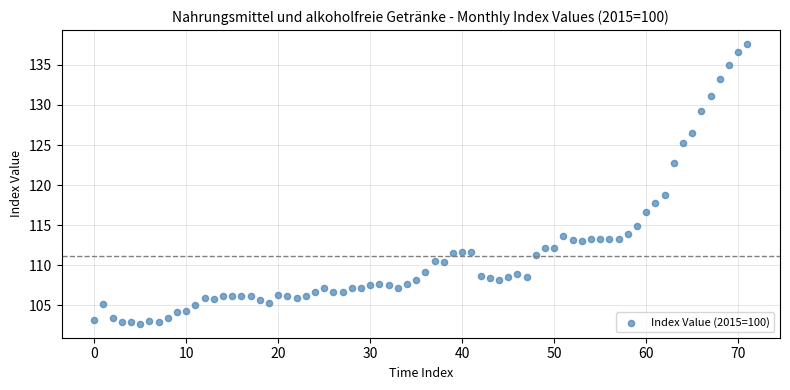

What Y value in the scatter plot is closest to 120?

118.8